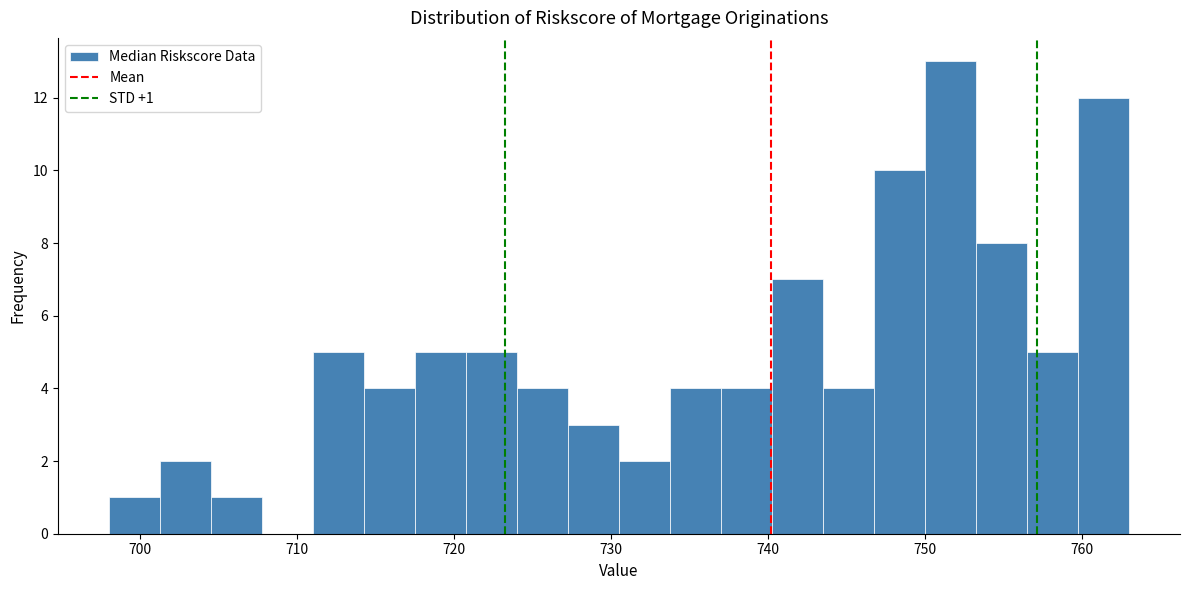

Around what value on the x-axis is the tallest bar? Give the approximate position of its centre, as read against the axis.

752